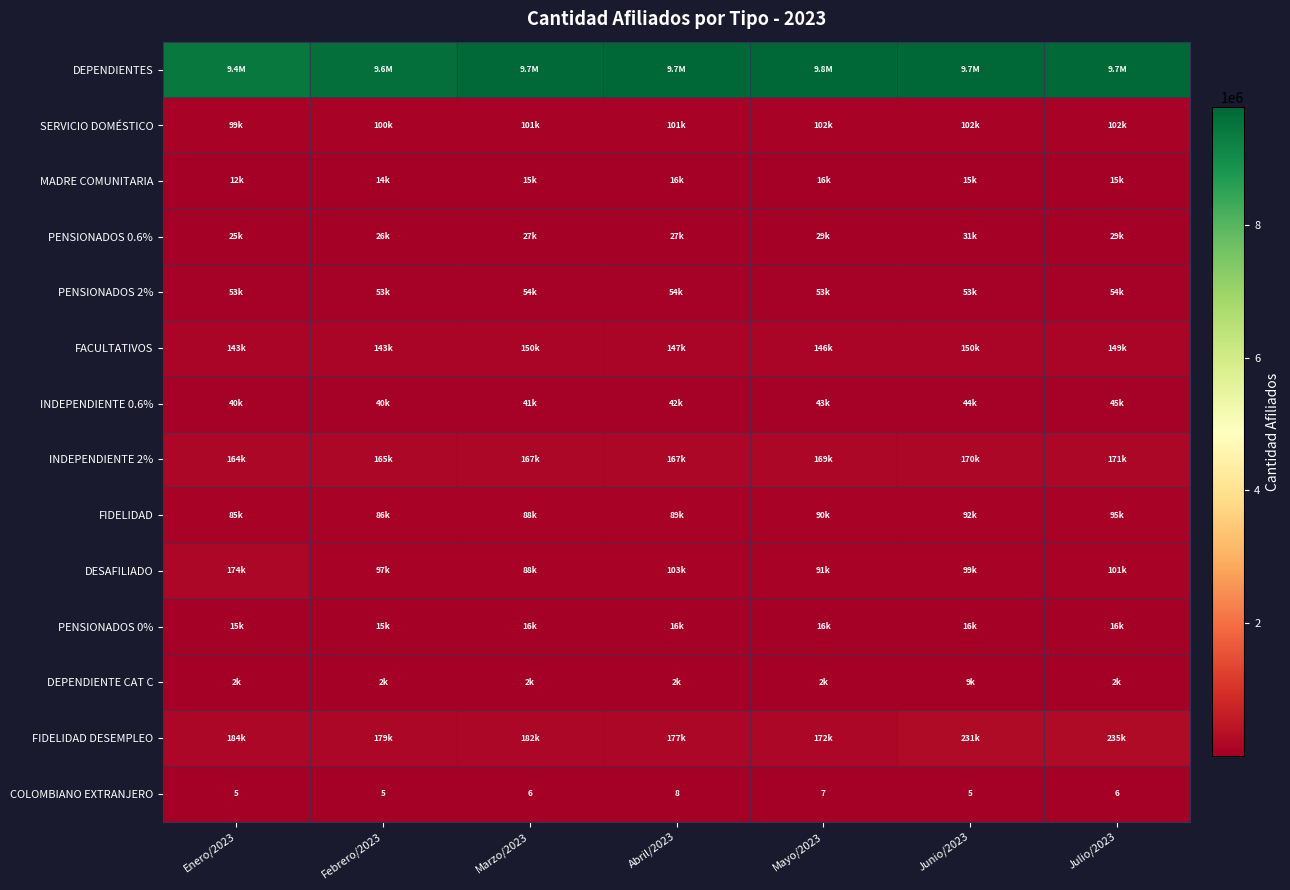

The value of DEPENDIENTE CAT C at Junio/2023 is 3921. True or false?

False